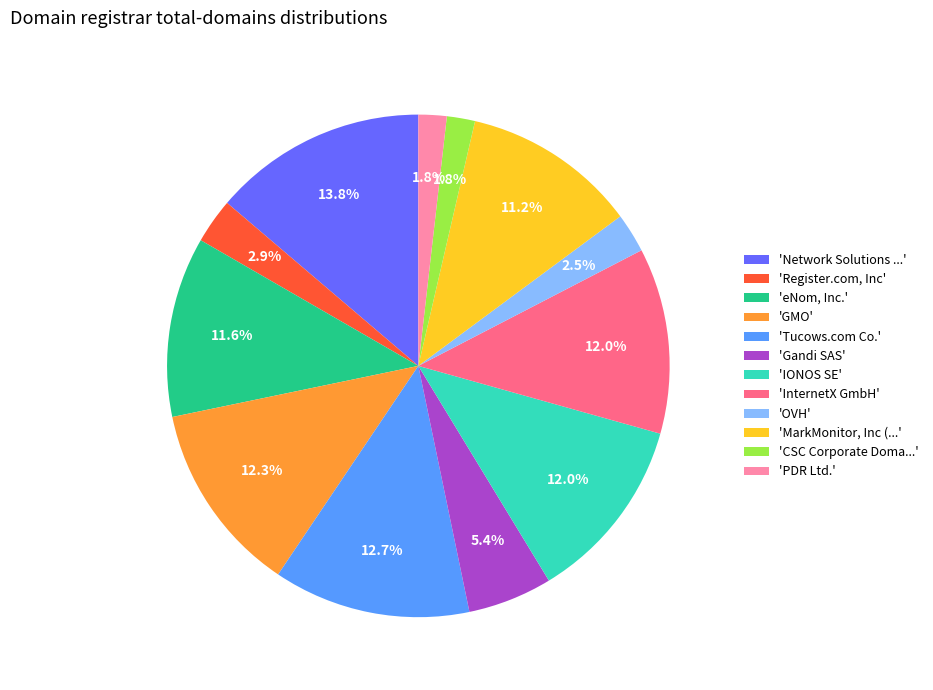

Does any single category account for the majority?

No